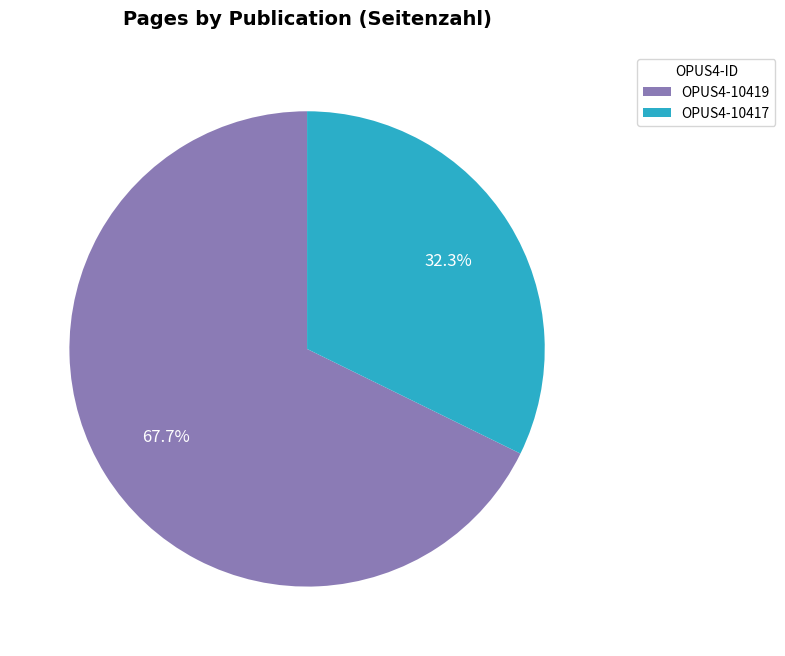

Rank the categories by value from highest to lowest.

OPUS4-10419, OPUS4-10417